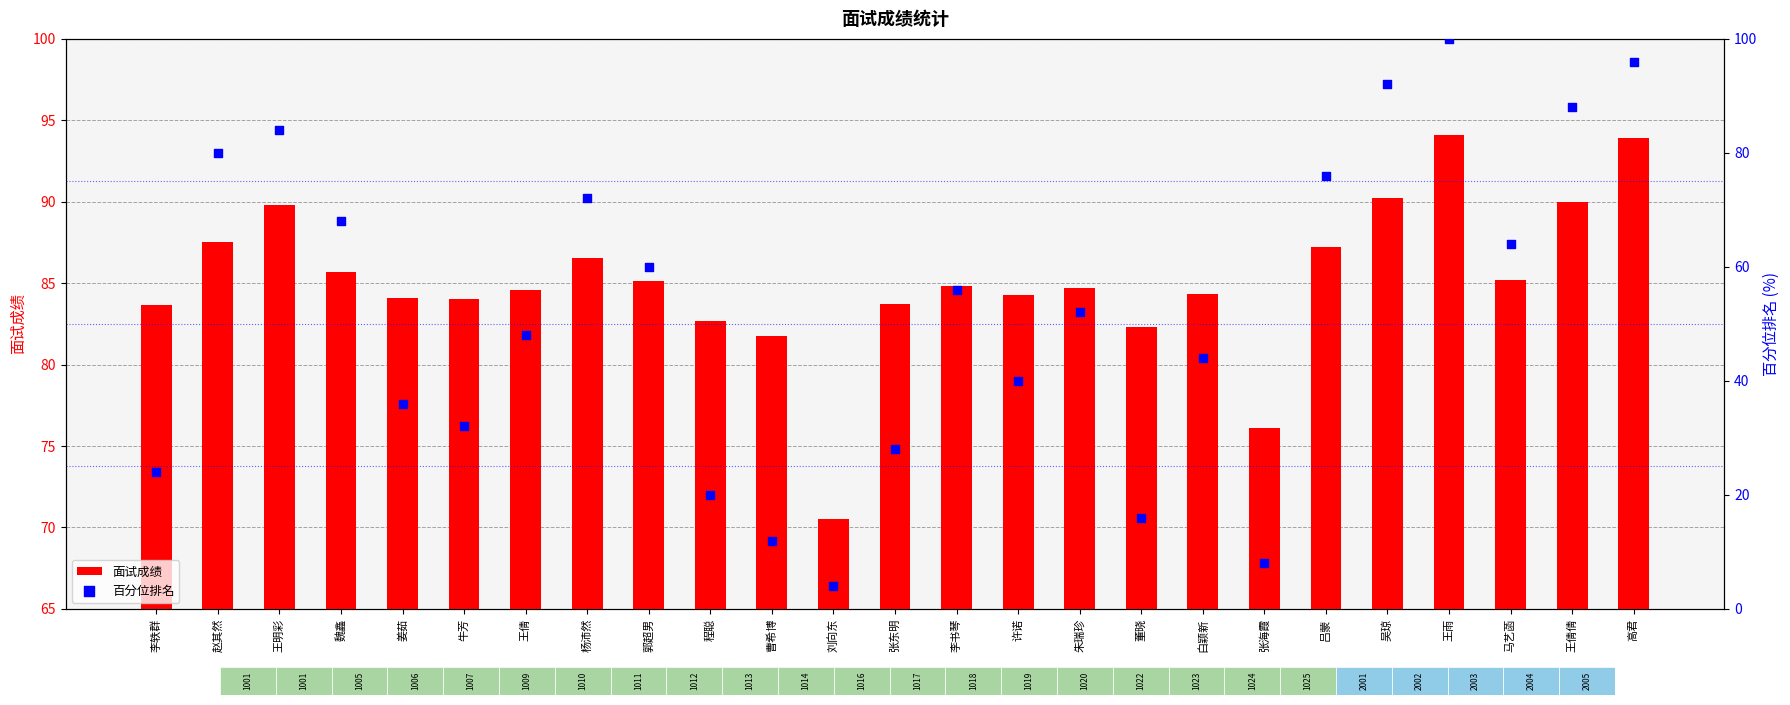

Is the value of 百分位排名 at 赵其然 greater than the value of 面试成绩 at 朱瑞珍?

No